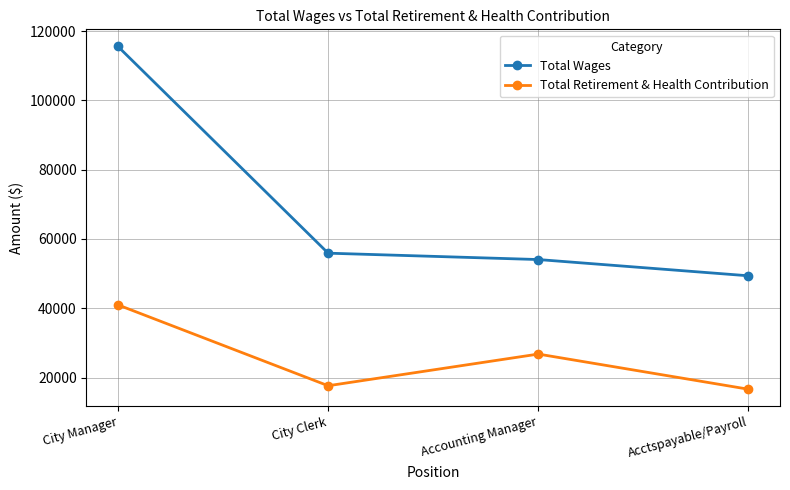

True or false: Total Wages and Total Retirement & Health Contribution intersect in this chart.

False